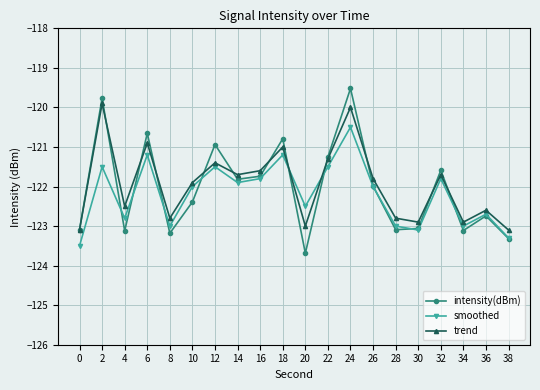

What is the average value of the trend series?

-121.9